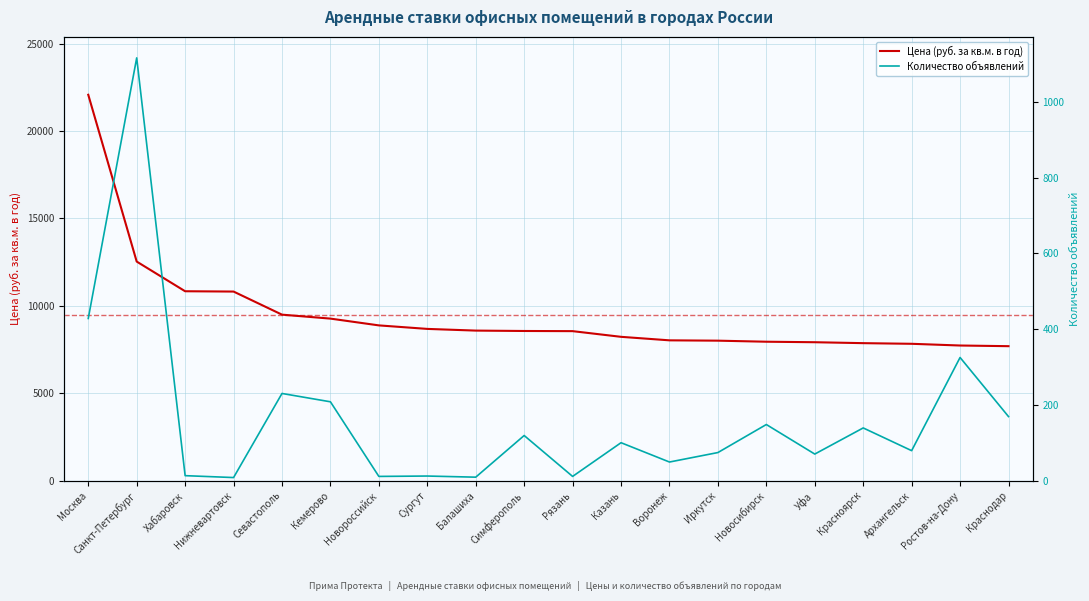

Between Москва and Кемерово, which series saw the biggest shift?

Цена (руб. за кв.м. в год)